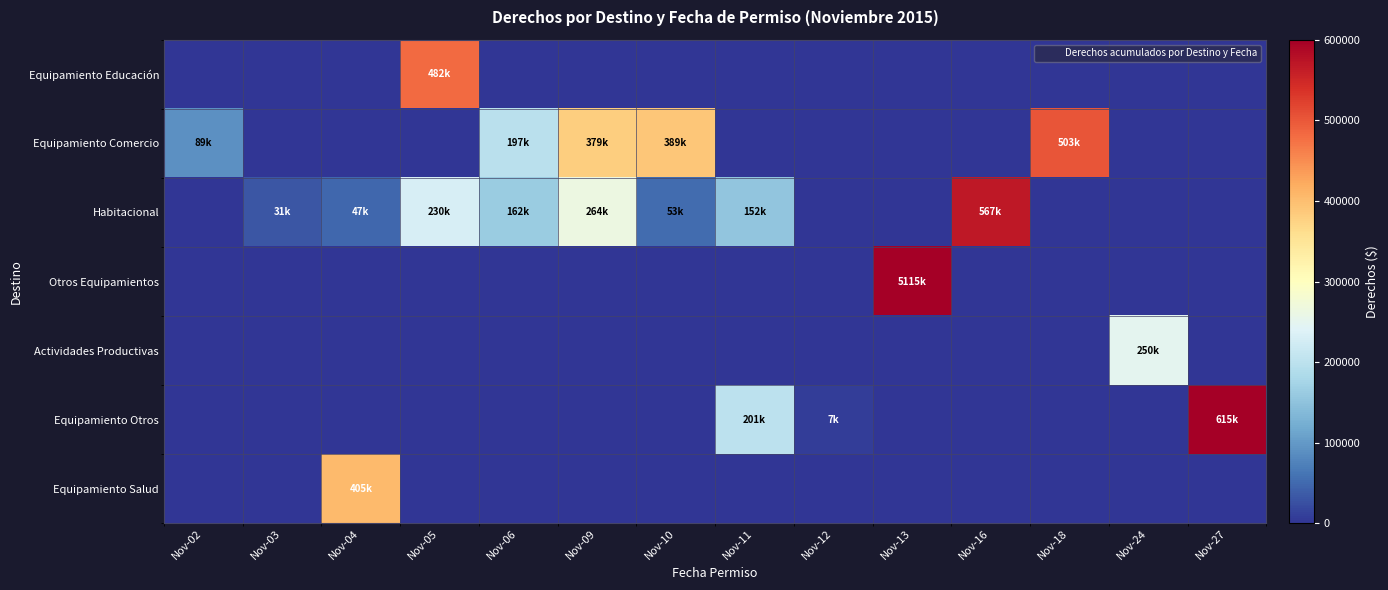

Reading right to left, list all the values displayed in this chart.

Equipamiento Educación: Nov-27=0	Nov-24=0	Nov-18=0	Nov-16=0	Nov-13=0	Nov-12=0	Nov-11=0	Nov-10=0	Nov-09=0	Nov-06=0	Nov-05=482537	Nov-04=0	Nov-03=0	Nov-02=0
Equipamiento Comercio: Nov-27=0	Nov-24=0	Nov-18=503549	Nov-16=0	Nov-13=0	Nov-12=0	Nov-11=0	Nov-10=389498	Nov-09=379936	Nov-06=197683	Nov-05=0	Nov-04=0	Nov-03=0	Nov-02=89250
Habitacional: Nov-27=0	Nov-24=0	Nov-18=0	Nov-16=567389	Nov-13=0	Nov-12=0	Nov-11=152843	Nov-10=53413	Nov-09=264788	Nov-06=162492	Nov-05=230325	Nov-04=47620	Nov-03=31901	Nov-02=0
Otros Equipamientos: Nov-27=0	Nov-24=0	Nov-18=0	Nov-16=0	Nov-13=600000	Nov-12=0	Nov-11=0	Nov-10=0	Nov-09=0	Nov-06=0	Nov-05=0	Nov-04=0	Nov-03=0	Nov-02=0
Actividades Productivas: Nov-27=0	Nov-24=250056	Nov-18=0	Nov-16=0	Nov-13=0	Nov-12=0	Nov-11=0	Nov-10=0	Nov-09=0	Nov-06=0	Nov-05=0	Nov-04=0	Nov-03=0	Nov-02=0
Equipamiento Otros: Nov-27=600000	Nov-24=0	Nov-18=0	Nov-16=0	Nov-13=0	Nov-12=7100	Nov-11=201265	Nov-10=0	Nov-09=0	Nov-06=0	Nov-05=0	Nov-04=0	Nov-03=0	Nov-02=0
Equipamiento Salud: Nov-27=0	Nov-24=0	Nov-18=0	Nov-16=0	Nov-13=0	Nov-12=0	Nov-11=0	Nov-10=0	Nov-09=0	Nov-06=0	Nov-05=0	Nov-04=405252	Nov-03=0	Nov-02=0